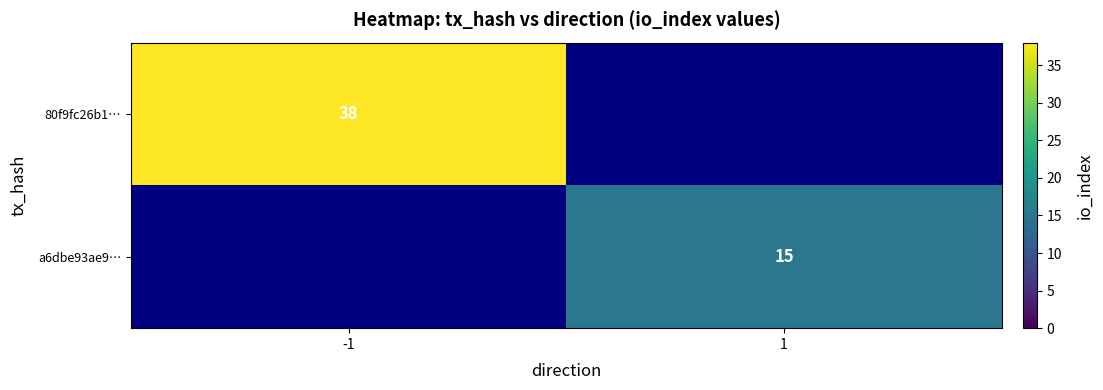

Is it true that 80f9fc26b1… equals 38 at -1?

True